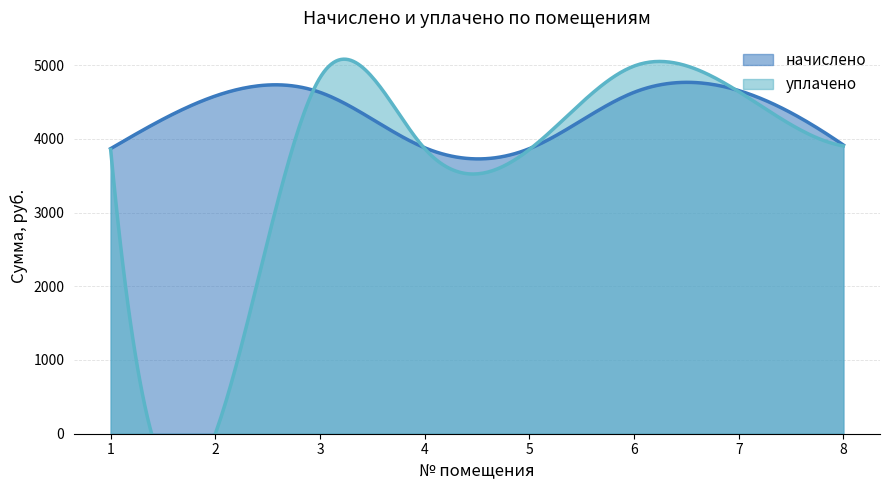

How many interior local peaks does the уплачено series have?

2